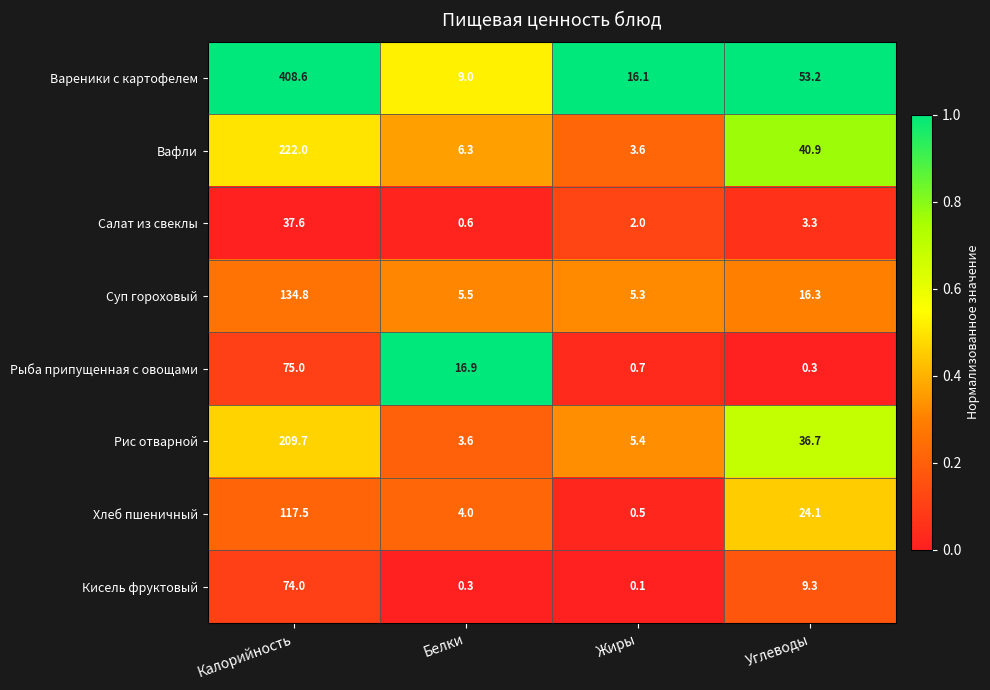

How many series are shown in this chart?

8